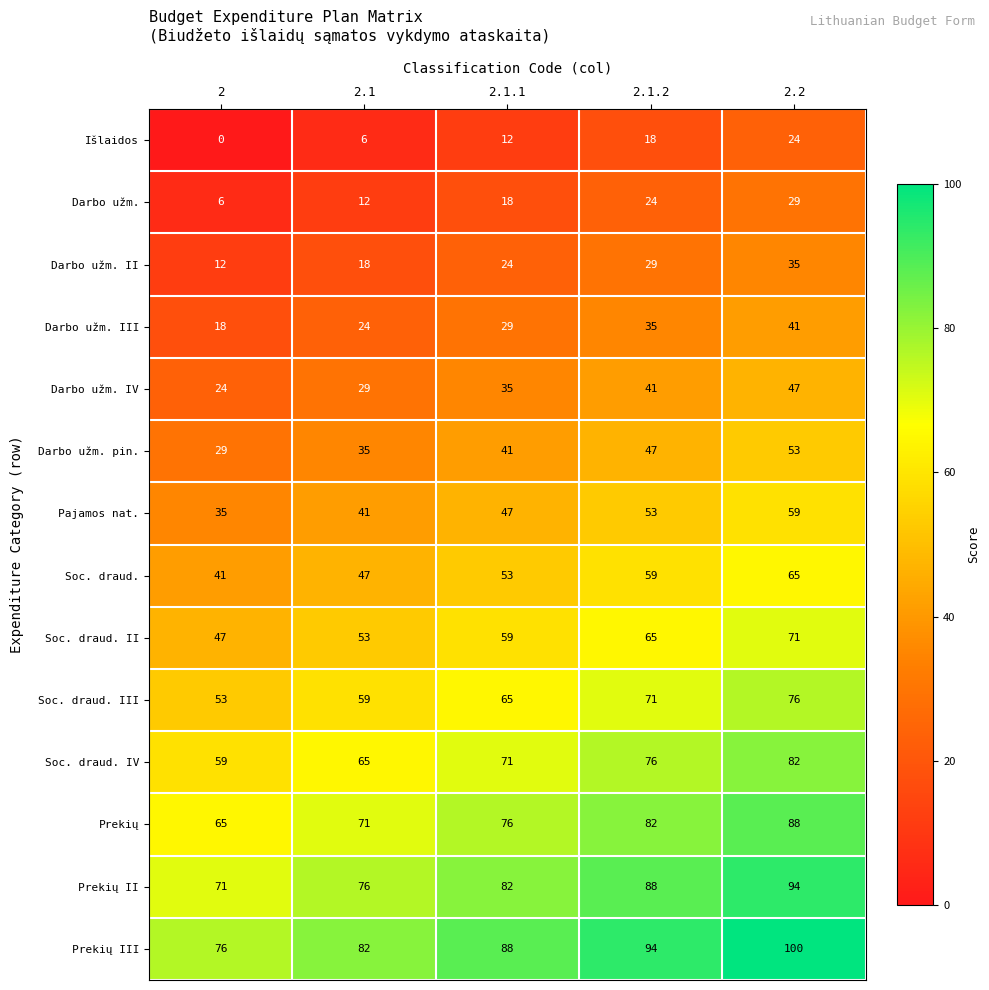

What is the difference between the highest and lowest values at 2.1?

76